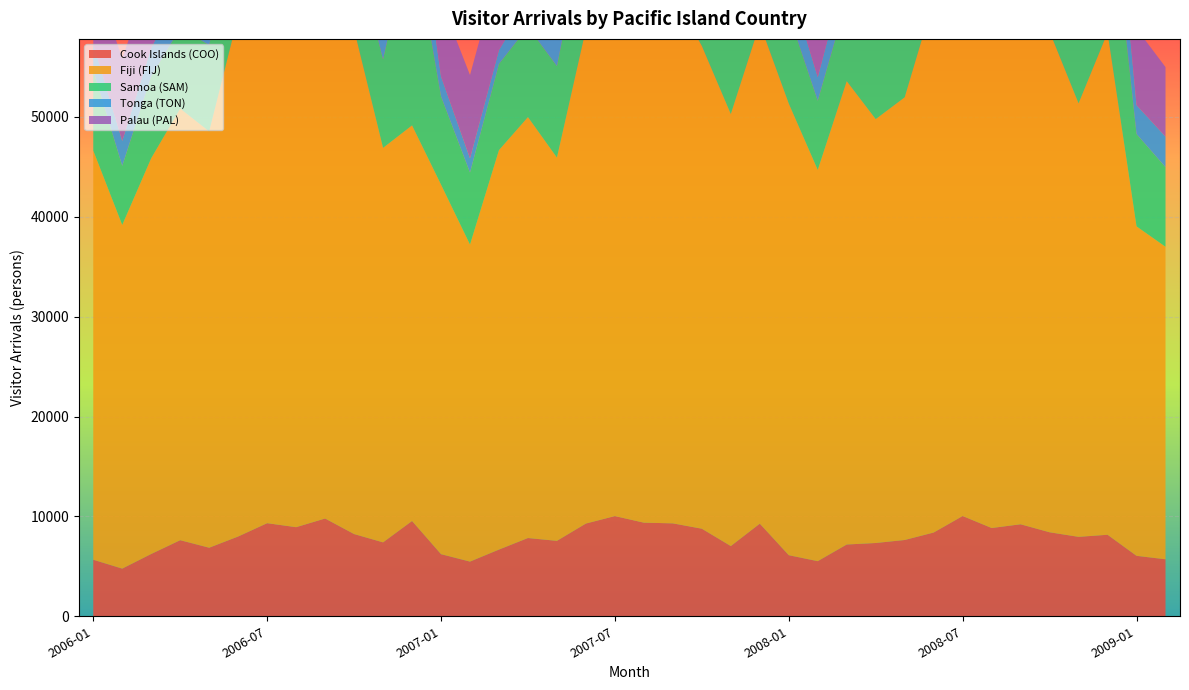

Reading left to right, what are all the values shown in this chart?

Cook Islands (COO): 5658	4770	6236	7616	6863	7985	9320	8920	9789	8231	7398	9540	6216	5472	6677	7834	7551	9286	10031	9372	9303	8766	7027	9272	6113	5516	7185	7335	7637	8384	10038	8837	9211	8409	7951	8160	6050	5706
Fiji (FIJ): 40959	34406	39621	43207	41677	52110	59052	53865	54076	50519	39493	39604	36998	31743	39992	42140	38365	49497	55924	50557	53059	48326	43246	50034	45212	39164	46386	42435	44316	53333	59246	58013	53135	50118	43397	50276	32985	31286
Samoa (SAM): 8025	5916	8204	8057	8647	10713	10697	9422	9247	8515	8857	19582	8829	7201	8633	9029	9166	10854	9738	14096	10438	9080	8712	16576	8940	6932	8165	8792	9697	10733	12935	10852	9630	9716	9066	16705	9244	7968
Tonga (TON): 2691	2495	2870	3513	3238	5124	5903	3810	4654	3268	3127	6443	1997	1430	1399	2448	2764	4479	4486	4618	4788	5408	4083	6584	3296	2362	3288	3258	4652	4474	7042	4427	4514	4024	3599	7354	2897	3059
Palau (PAL): 7050	8253	7374	6687	6161	5507	8111	7626	6088	6068	5590	7882	7571	8343	8072	6661	6144	6555	7860	8879	7516	6558	6304	7712	8467	8726	7500	6623	4945	4817	5801	7281	6389	6327	5719	6664	7656	6964